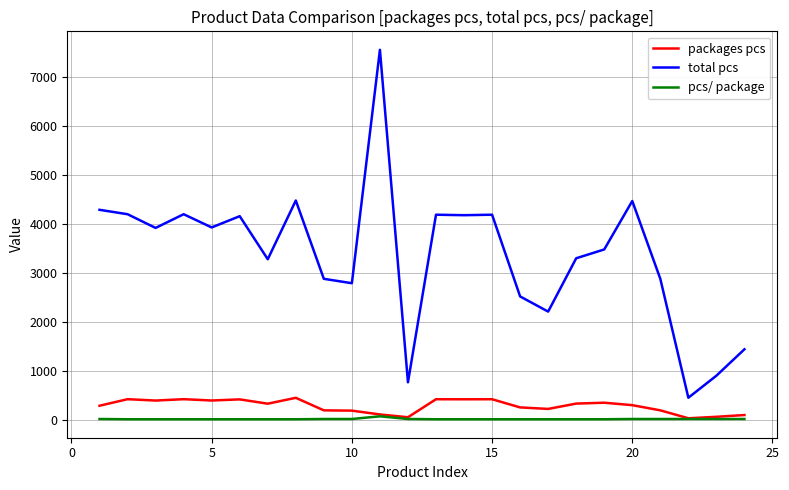

Does the chart display data point markers on the line(s)?

No